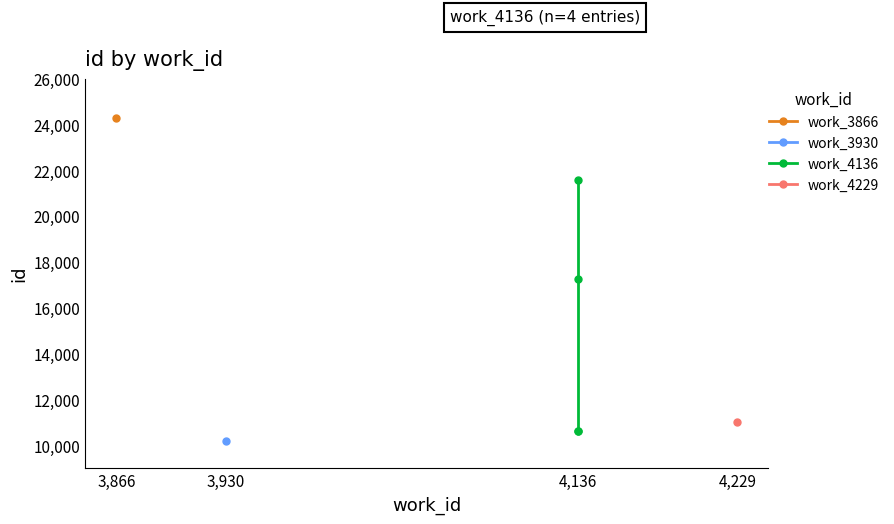

What is the label of the 1st point from the right?

4,229